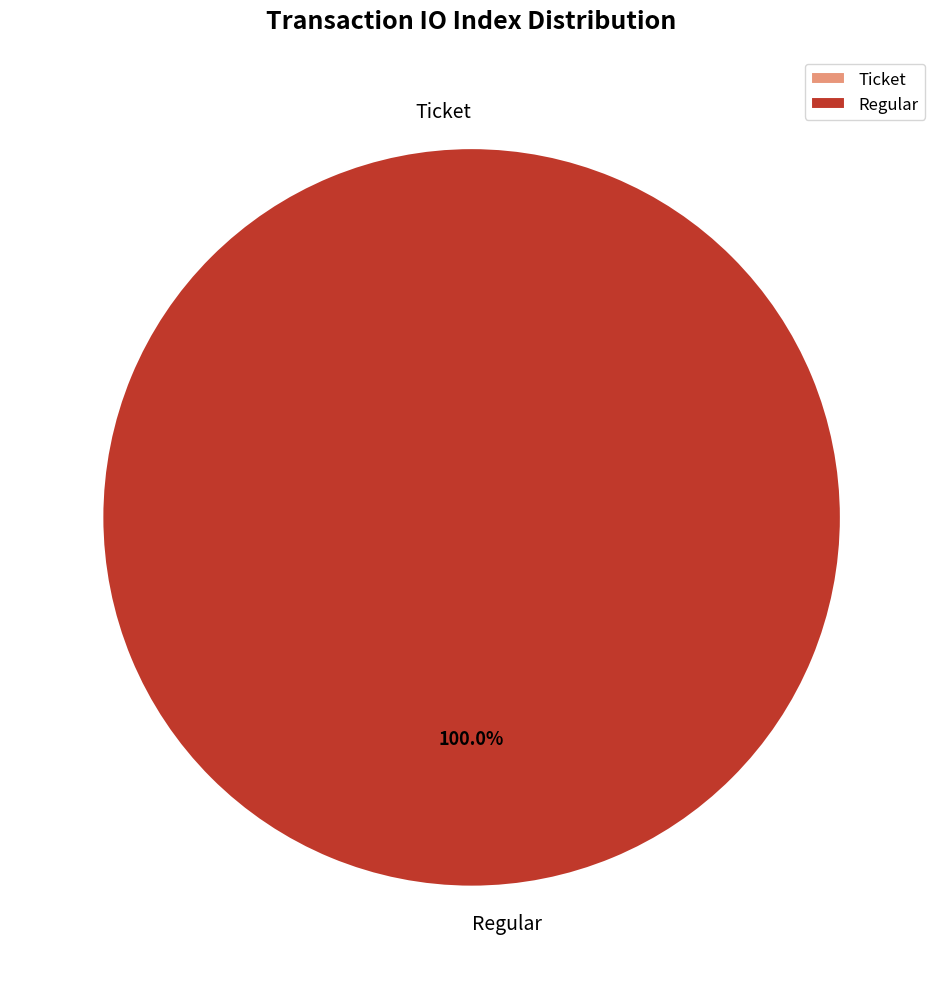

Count the number of slices in the pie.

2